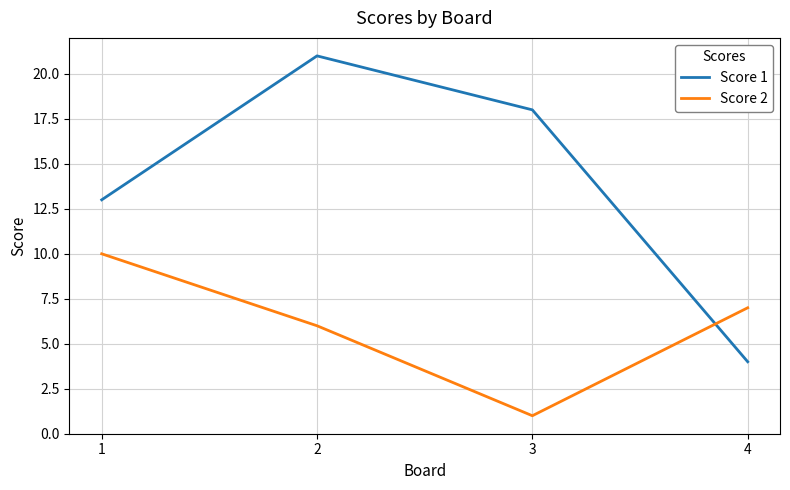

What is the difference between the highest and lowest values at 1?

3